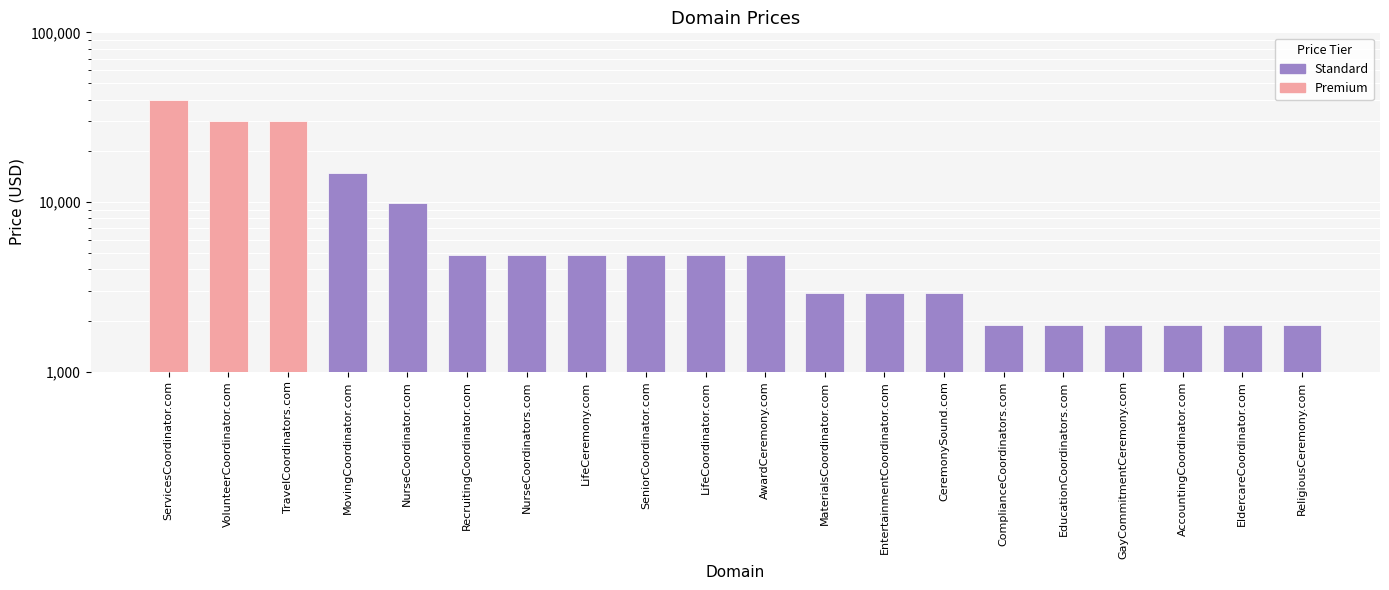

At which label is the value closest to 20888?

MovingCoordinator.com